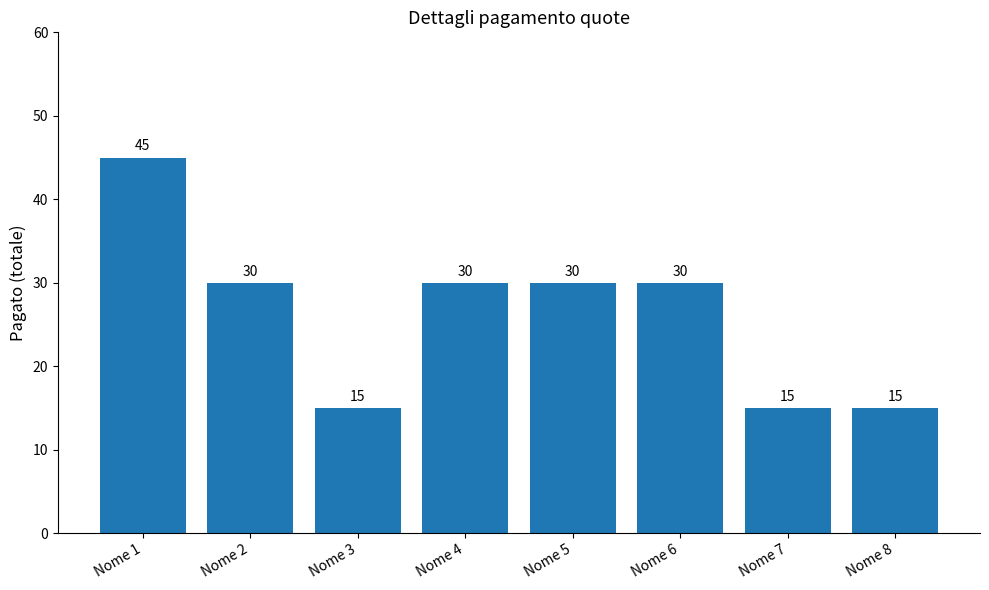

Count the number of categories in the chart.

8